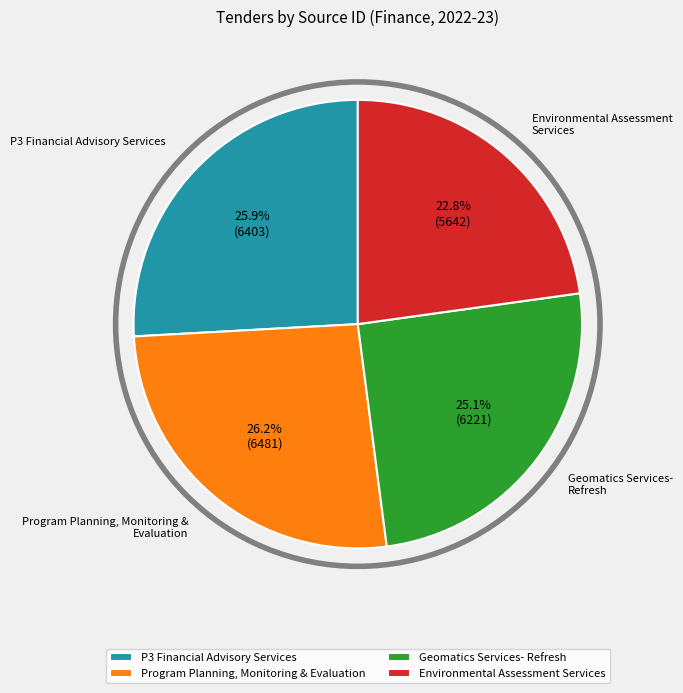

What percentage is NOT represented by Environmental Assessment Services?

77.2%